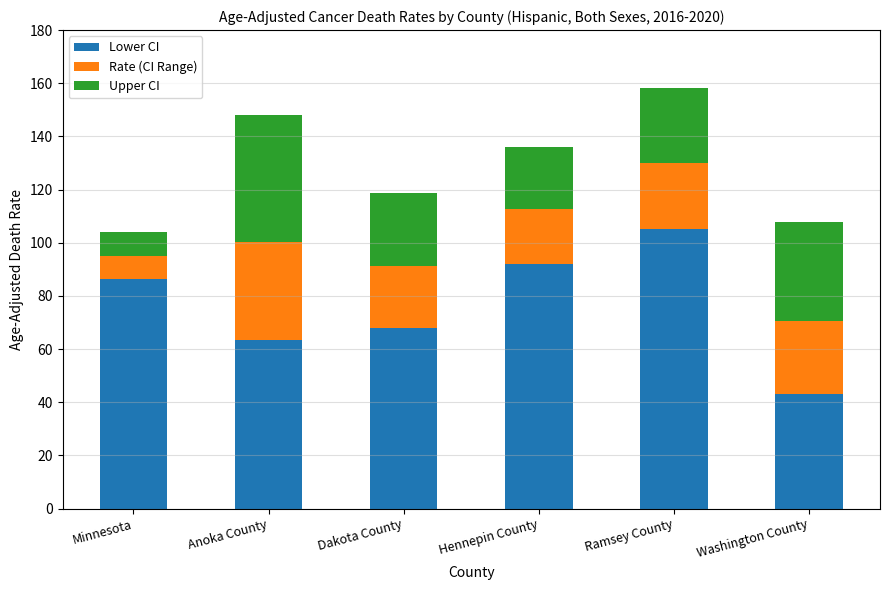

Is it true that Lower CI equals 178.2 at Ramsey County?

False